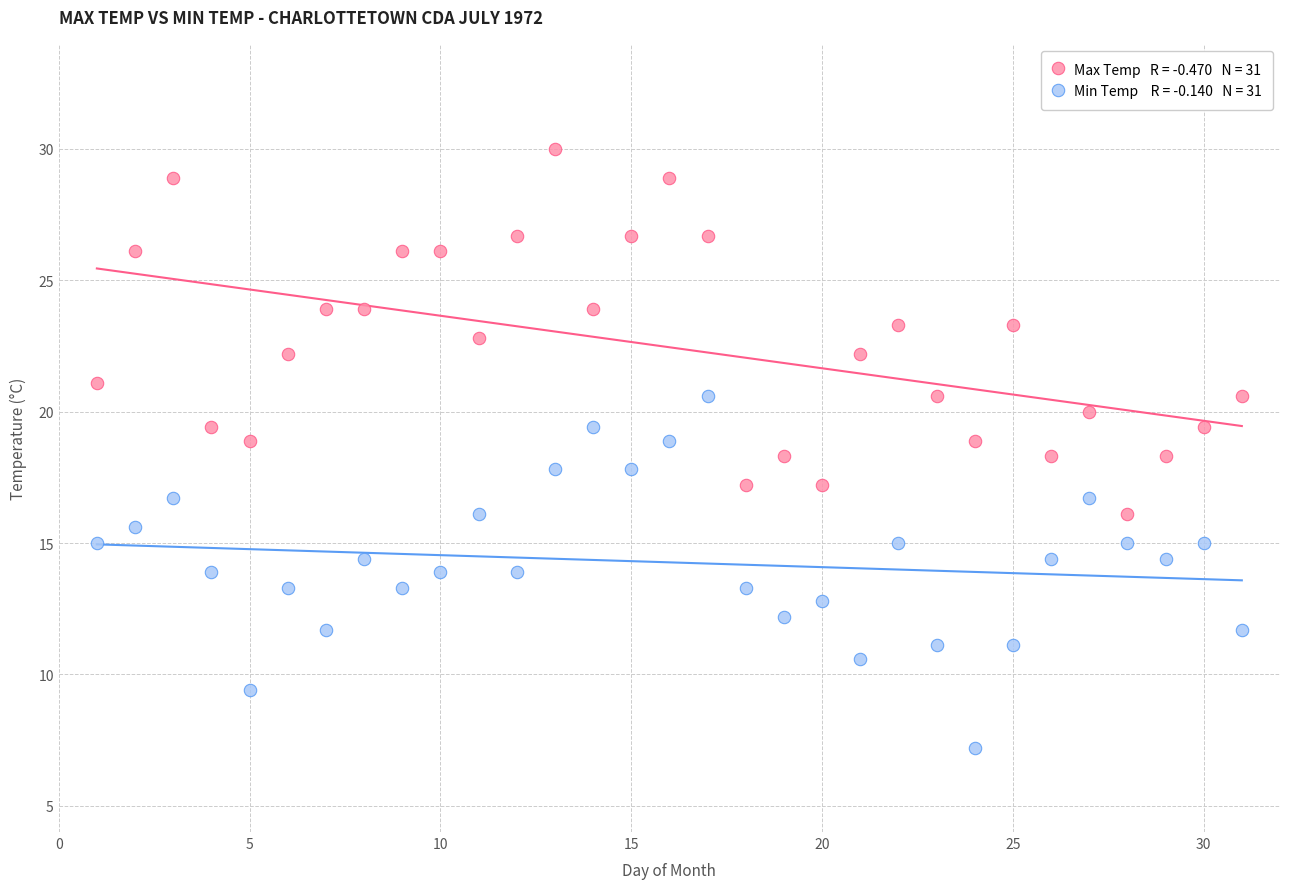

Across all data points, what is the range of Y values (max minus min)?

22.8